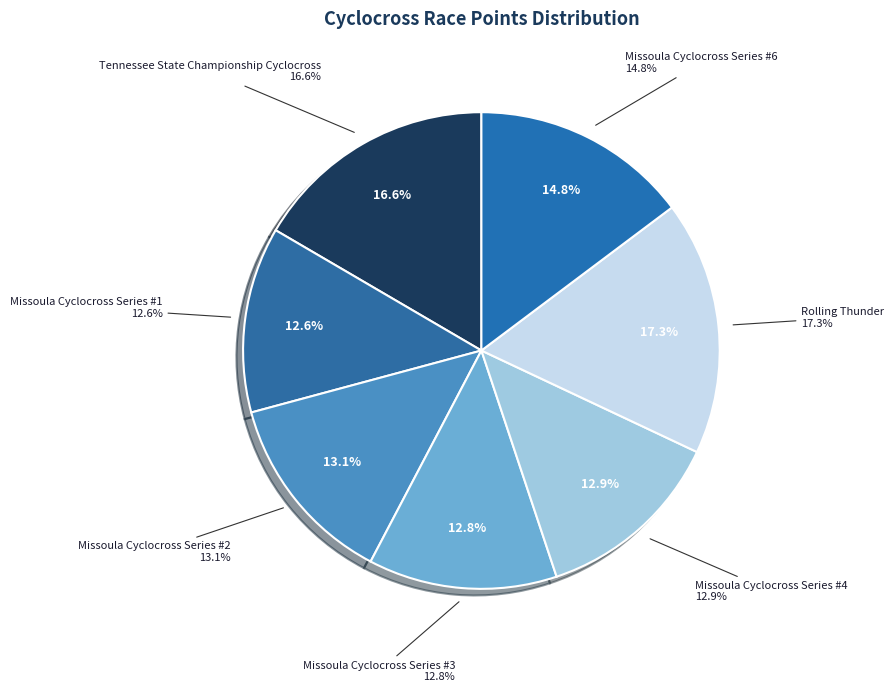

Rank the categories by value from lowest to highest.

Missoula Cyclocross Series #1, Missoula Cyclocross Series #3, Missoula Cyclocross Series #4, Missoula Cyclocross Series #2, Missoula Cyclocross Series #6, Tennessee State Championship Cyclocross, Rolling Thunder